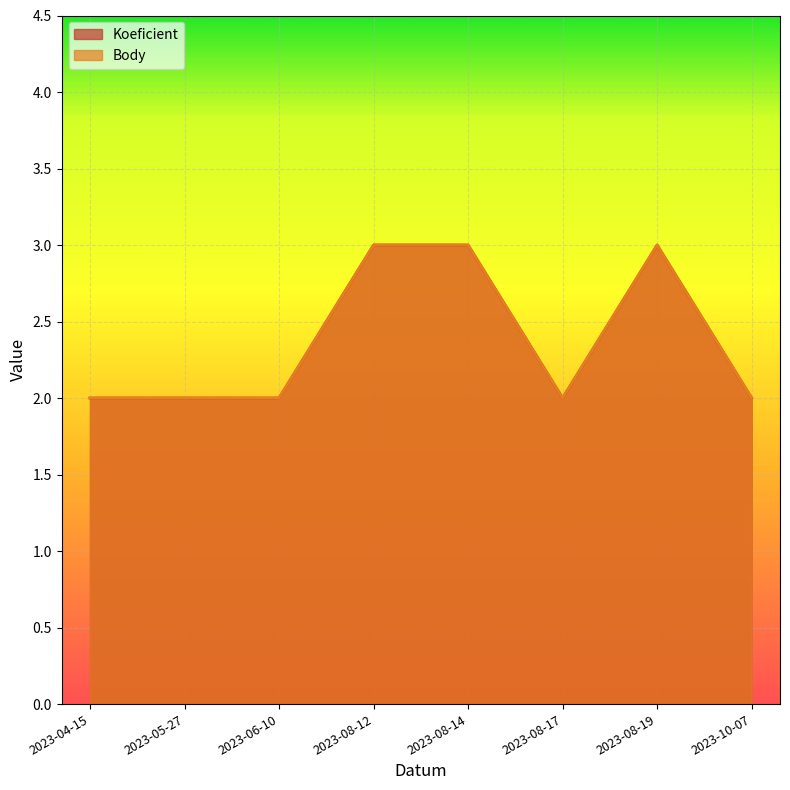

True or false: Koeficient and Body intersect in this chart.

False